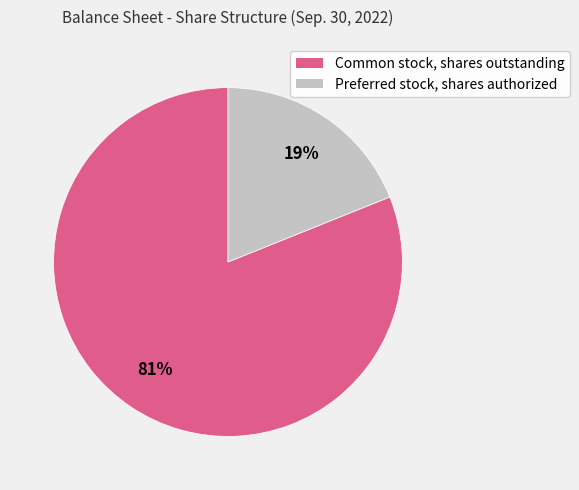

Which has a higher value, Preferred stock, shares authorized or Common stock, shares outstanding?

Common stock, shares outstanding